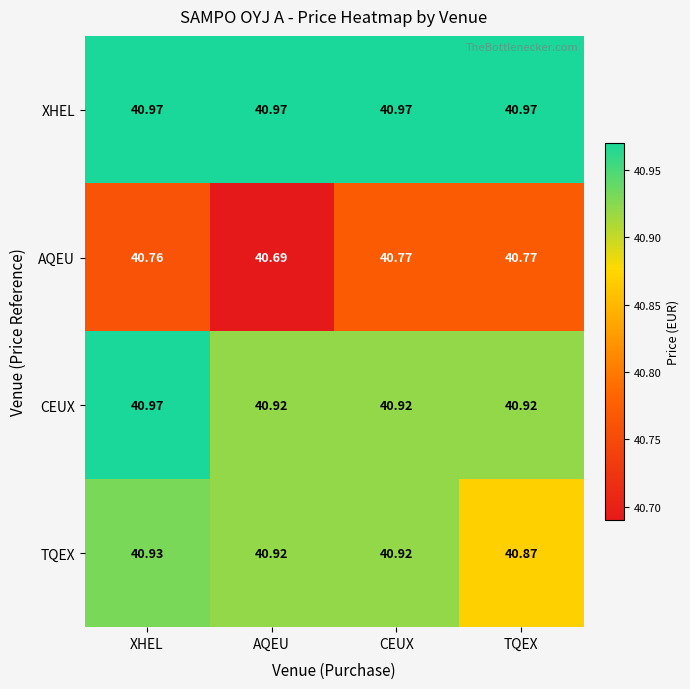

Which series has the largest total across all categories?

XHEL